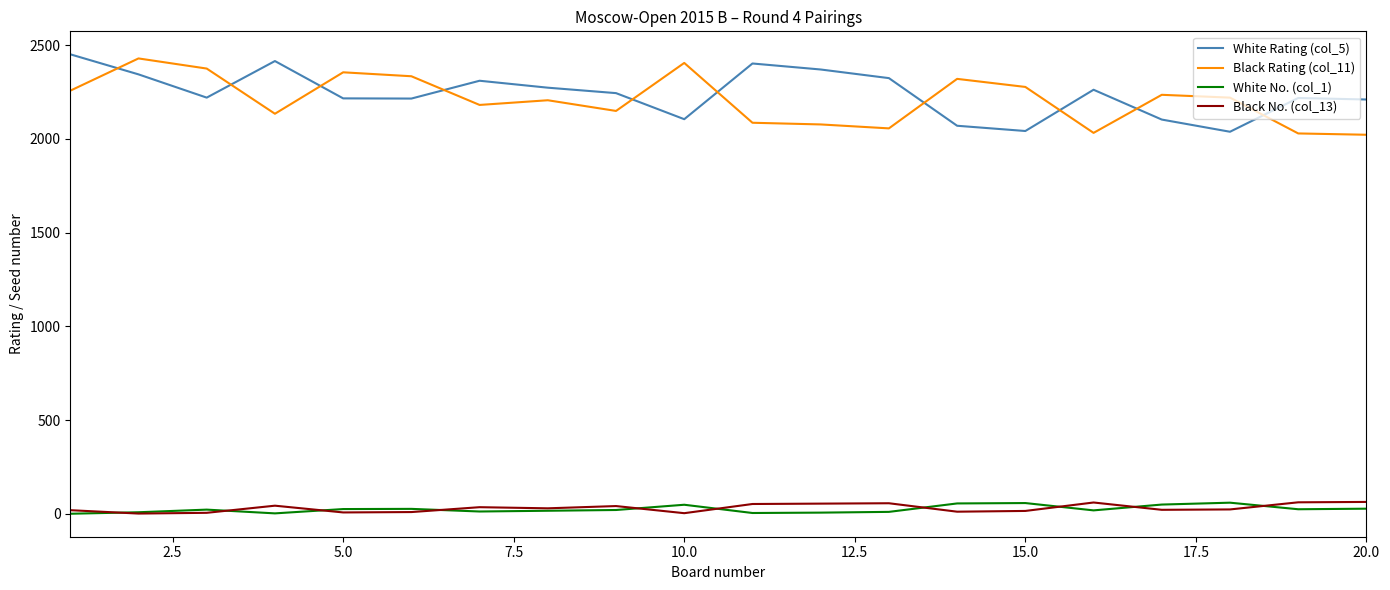

What is the maximum value shown in the chart?

2451